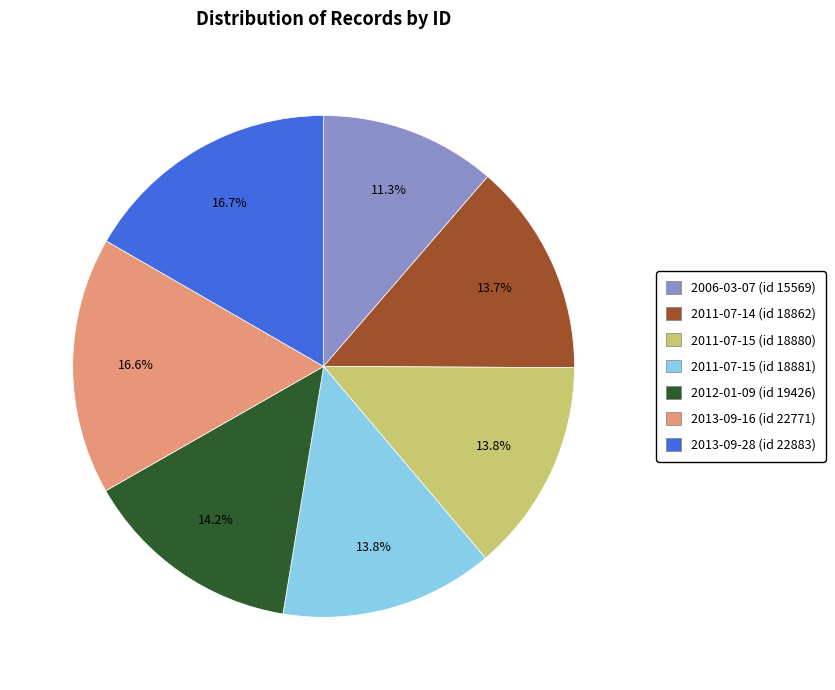

Combined, do 2012-01-09 (id 19426) and 2013-09-28 (id 22883) account for over 50%?

No